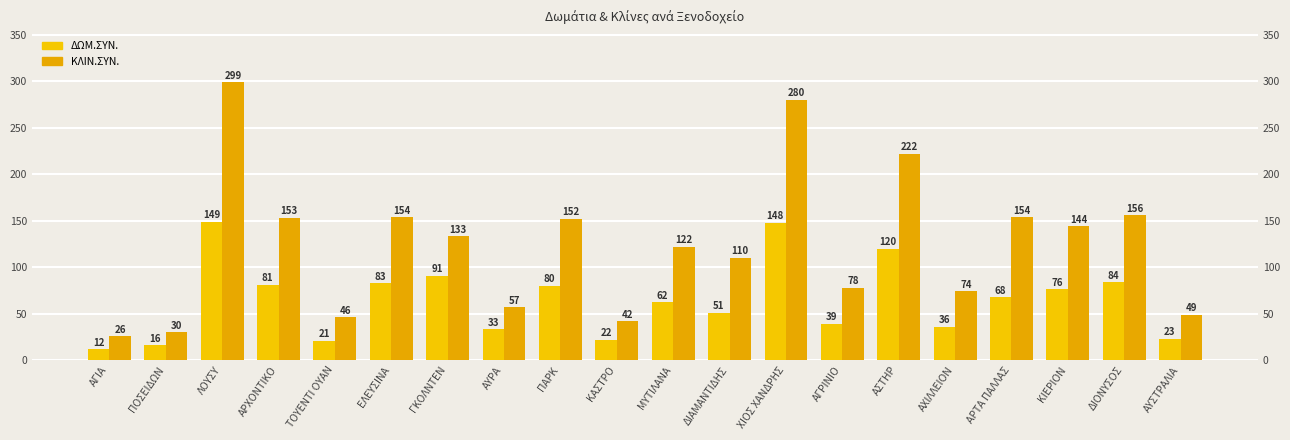

At which label does ΔΩΜ.ΣΥΝ. reach its minimum?

ΑΓΙΑ